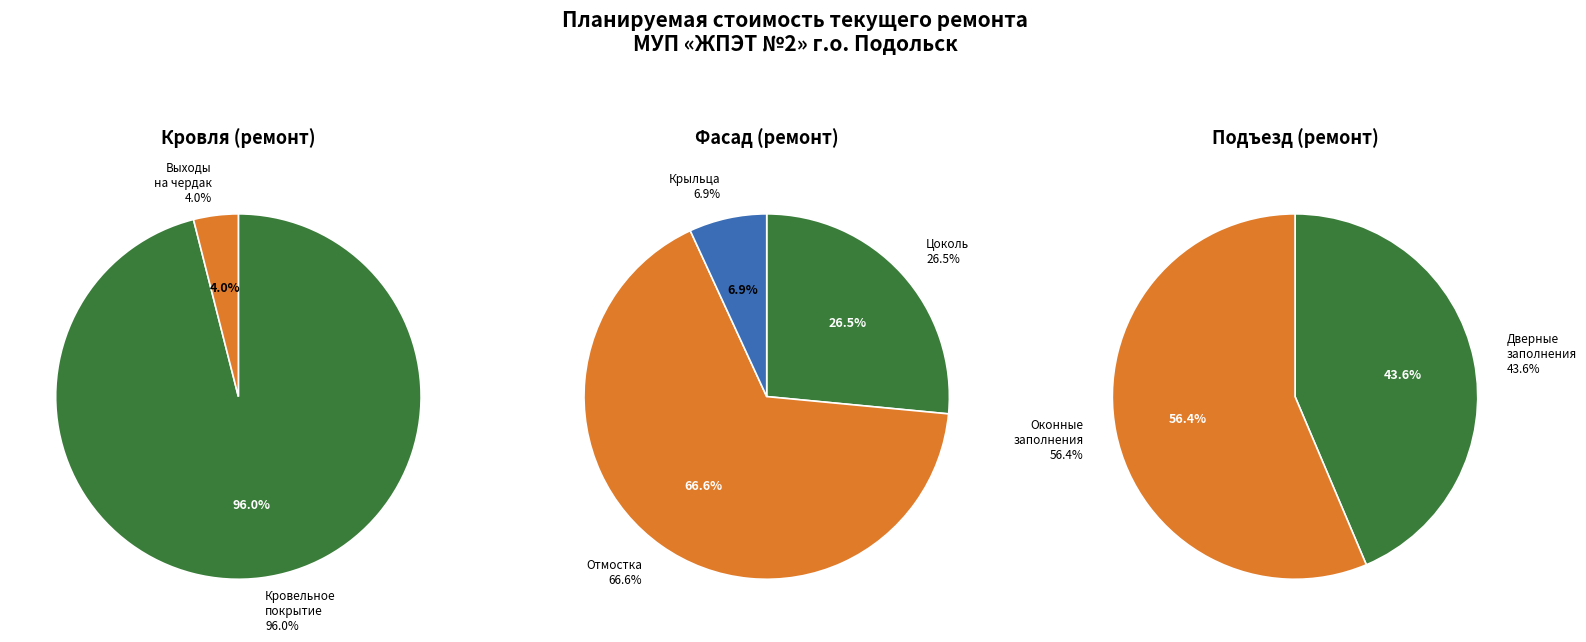

Which has a higher value, кровельное покрытие or выходы на чердак?

кровельное покрытие